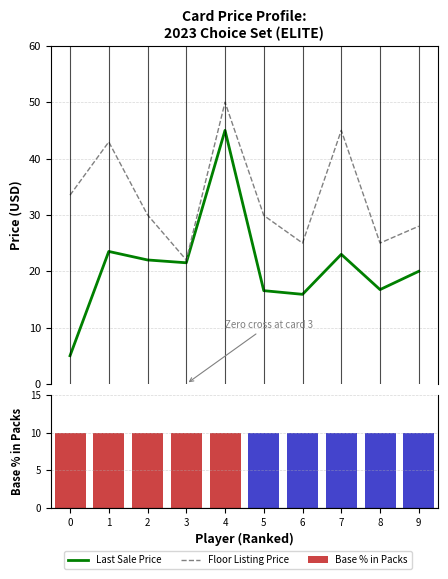

What is the value of the Floor Listing Price bar at the 2nd from the left?

43.0